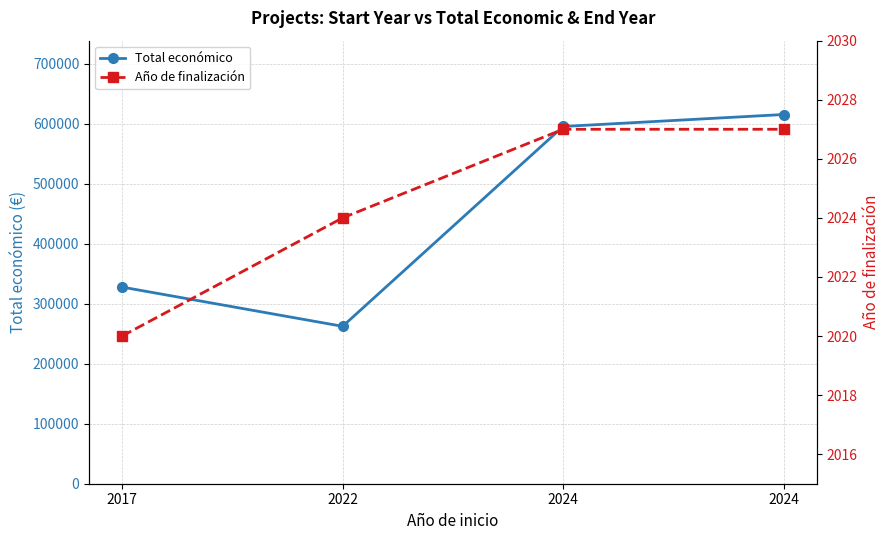

At how many categories does at least one series exceed 301622?

3